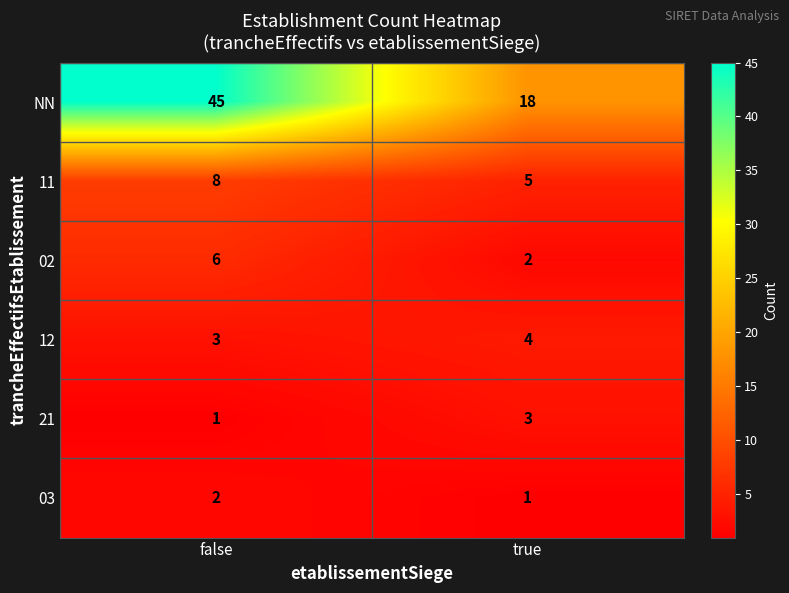

Where is 12 nearest to the value 3?

false